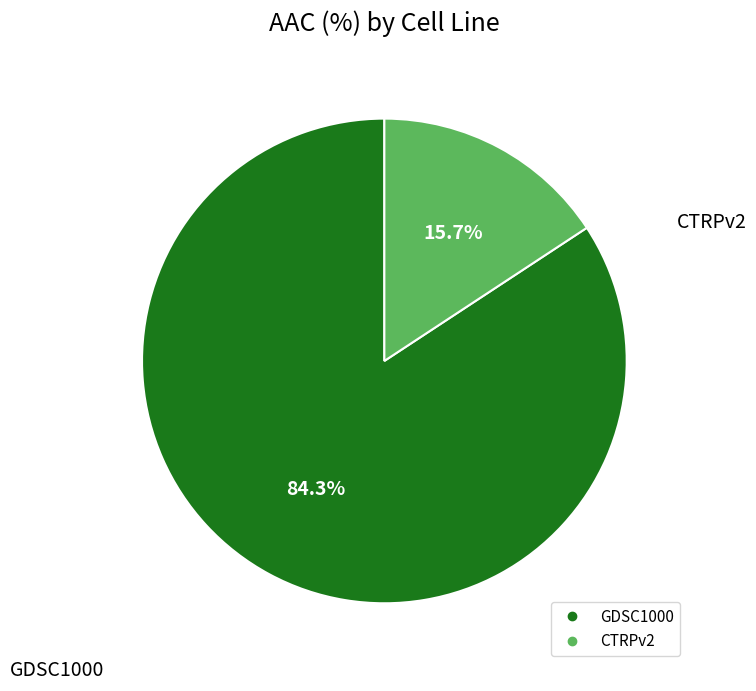

Between CTRPv2 and GDSC1000, which is larger?

GDSC1000